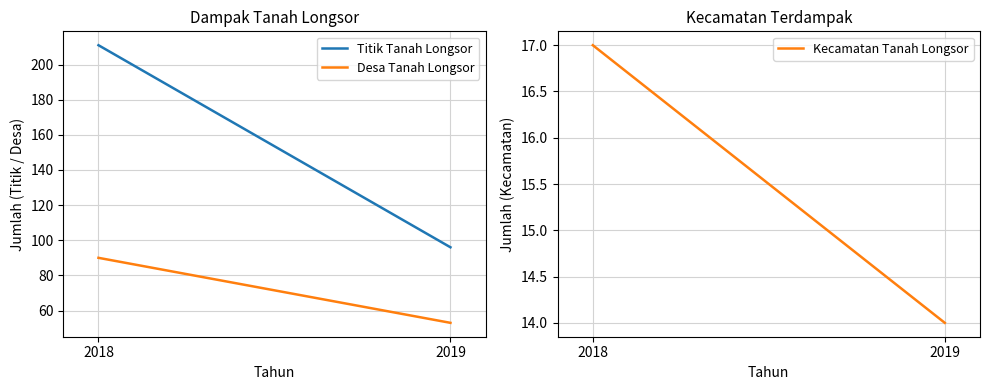

At which category is the sum across all series the highest?

2018